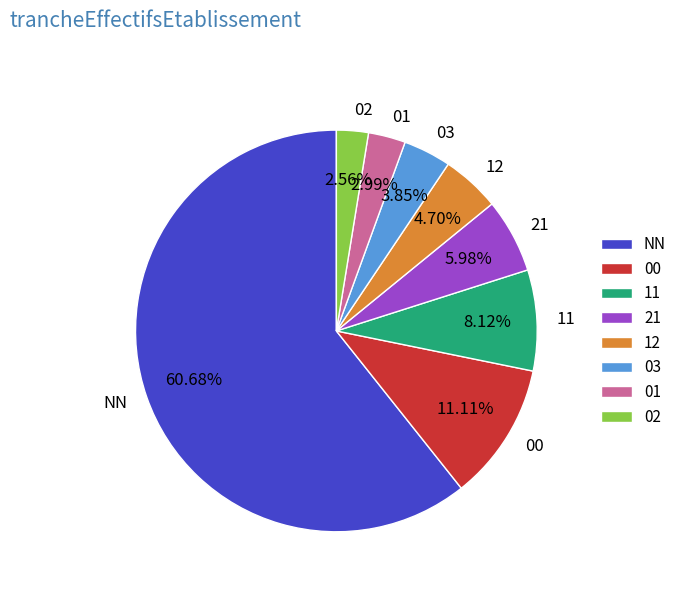

The 00 slice represents 21% of the pie. True or false?

False